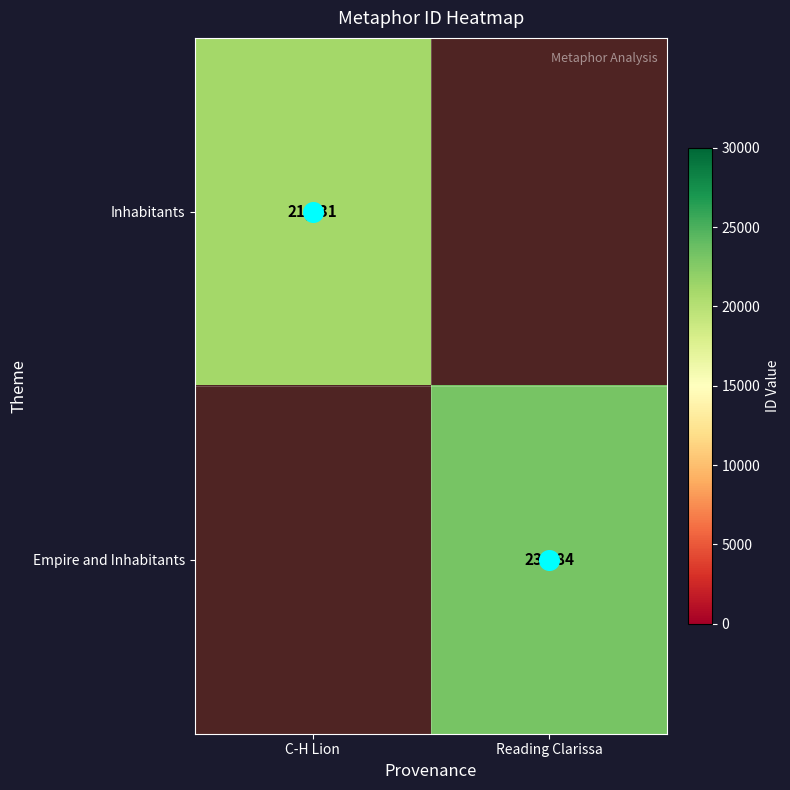

What is the highest value of the Empire and Inhabitants series?

23184